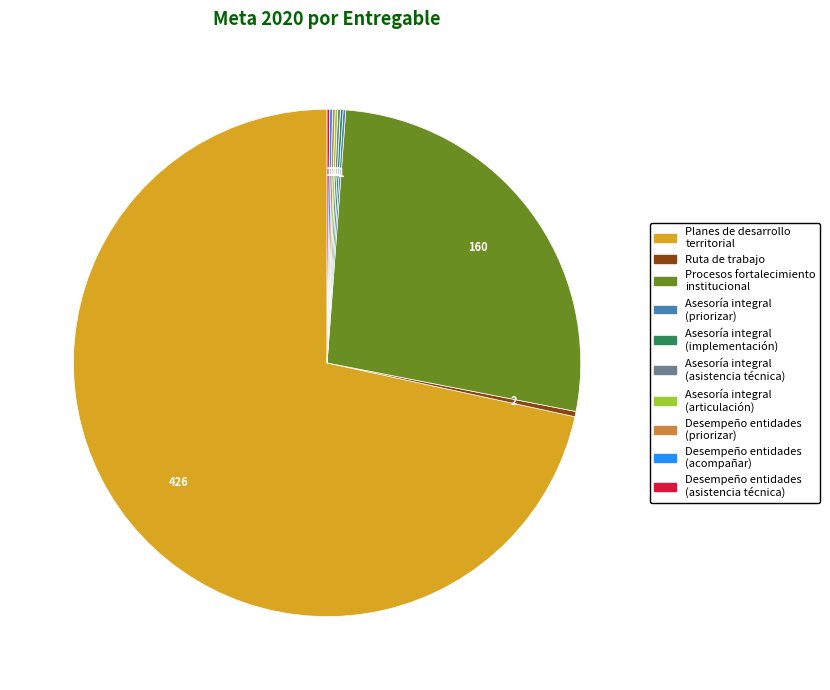

Does any single category account for the majority?

Yes